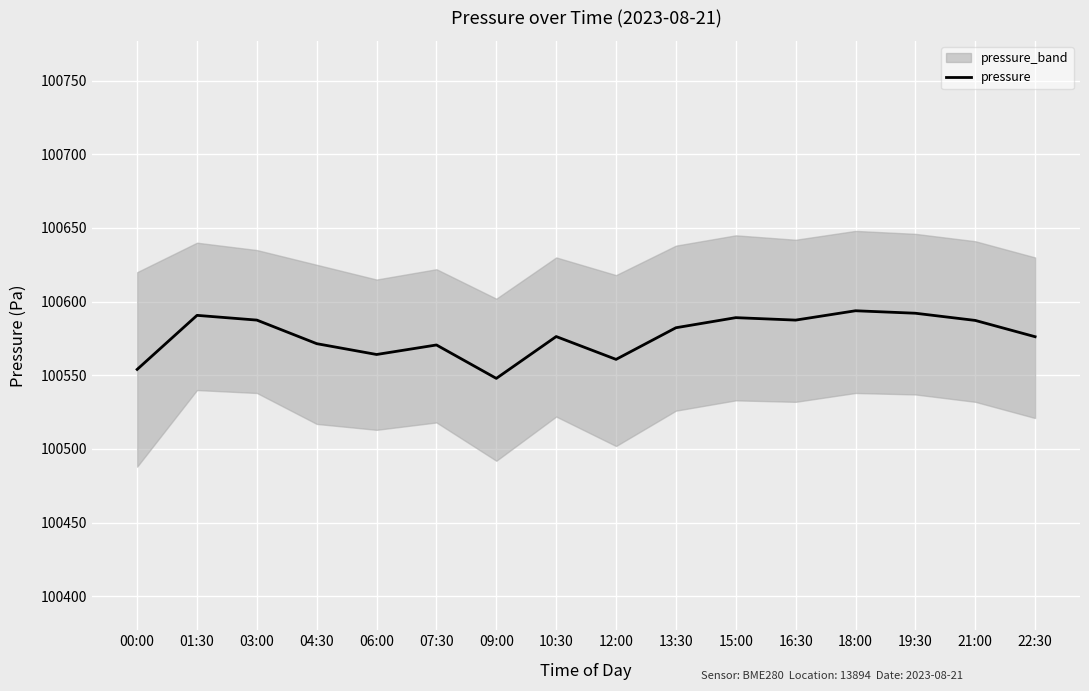

Reading right to left, transcribe all the data shown in this chart.

100576.2	100587.2	100592.1	100593.8	100587.5	100589.1	100582.3	100560.8	100576.3	100547.9	100570.6	100564.1	100571.5	100587.5	100590.7	100554.0